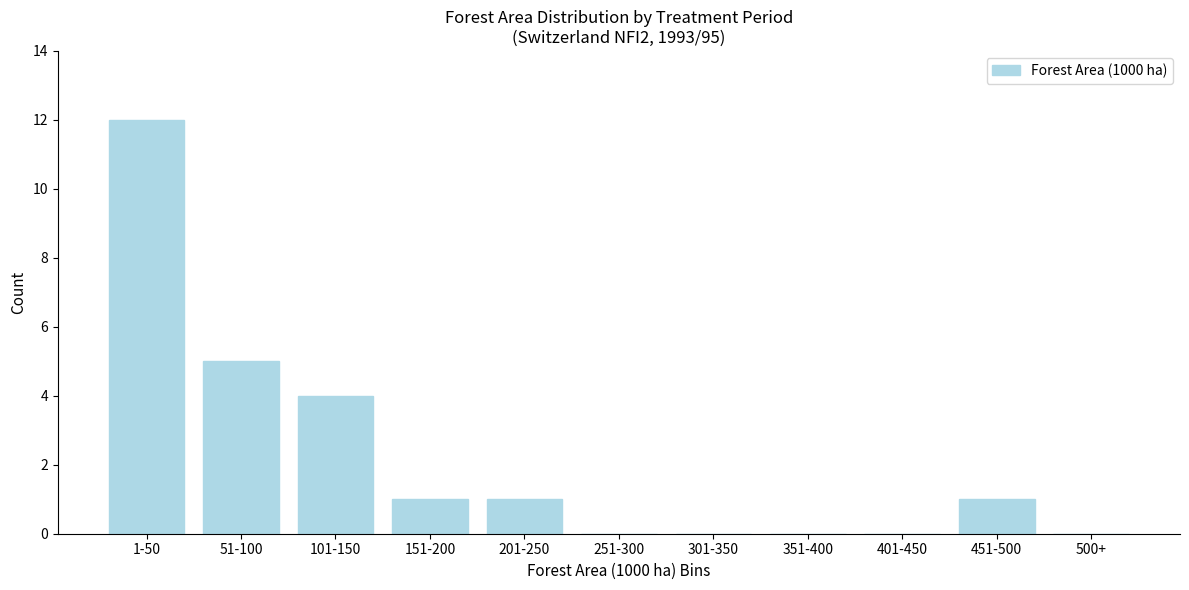

Reading left to right, extract all data points from this chart.

1-50=12	51-100=5	101-150=4	151-200=1	201-250=1	251-300=0	301-350=0	351-400=0	401-450=0	451-500=1	500+=0